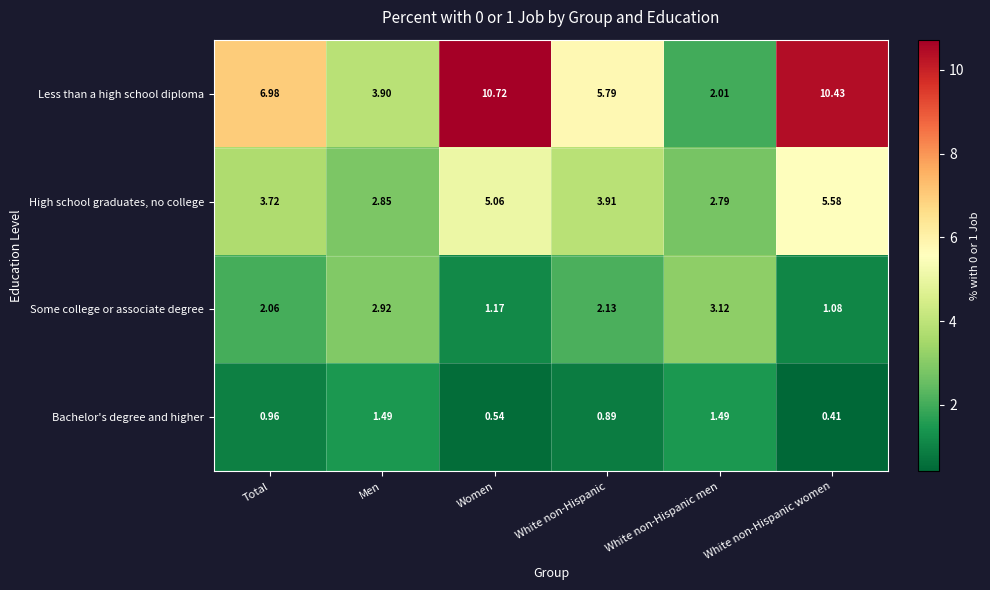

List the series in order of their overall mean, highest first.

Less than a high school diploma, High school graduates, no college, Some college or associate degree, Bachelor's degree and higher